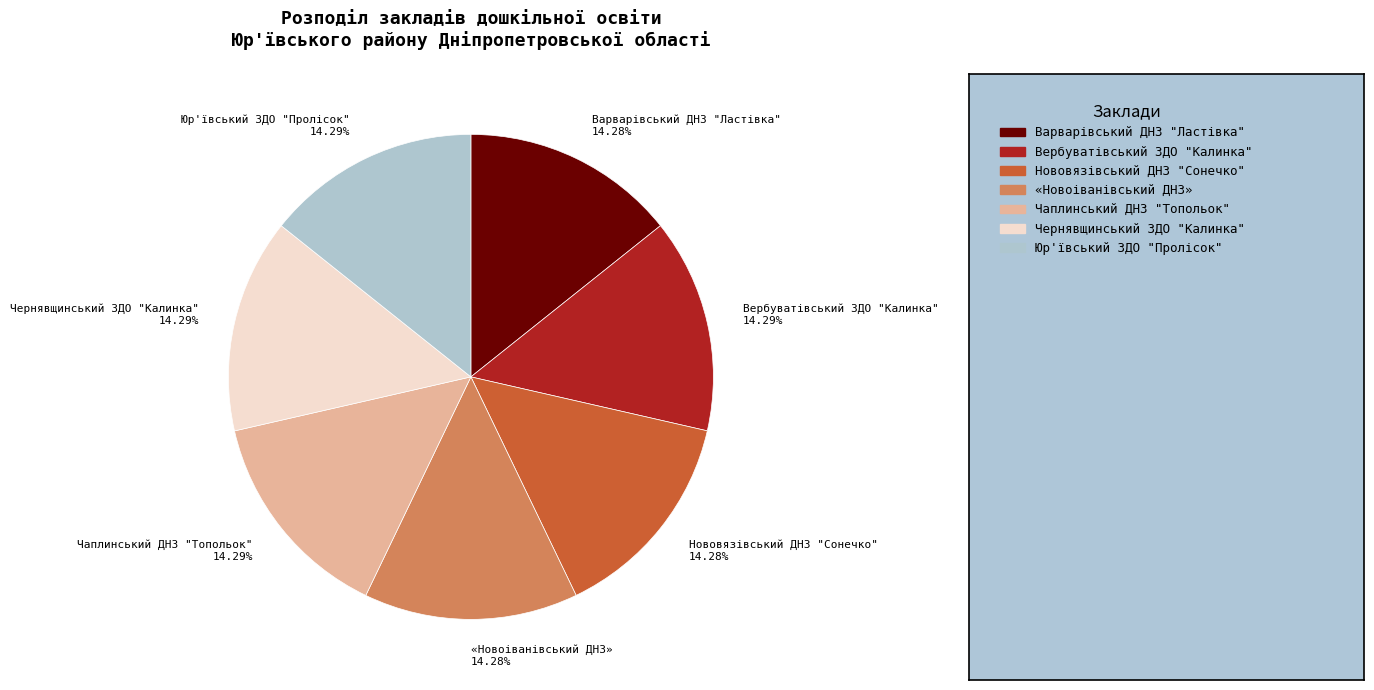

To the nearest percent, what is the average slice percentage?

14%